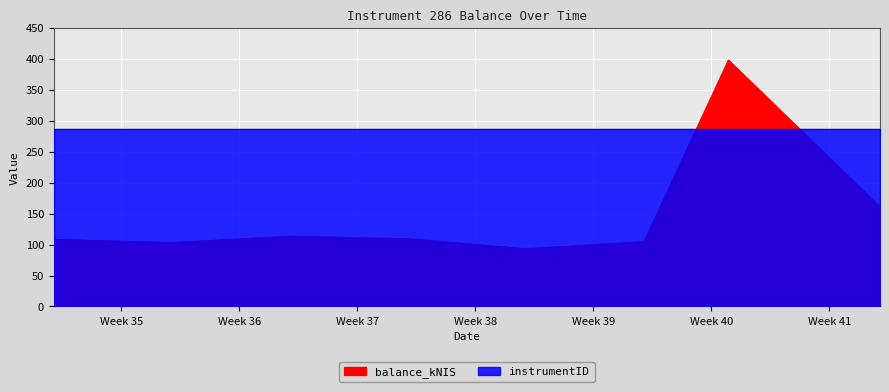

What is the average value?

149.1